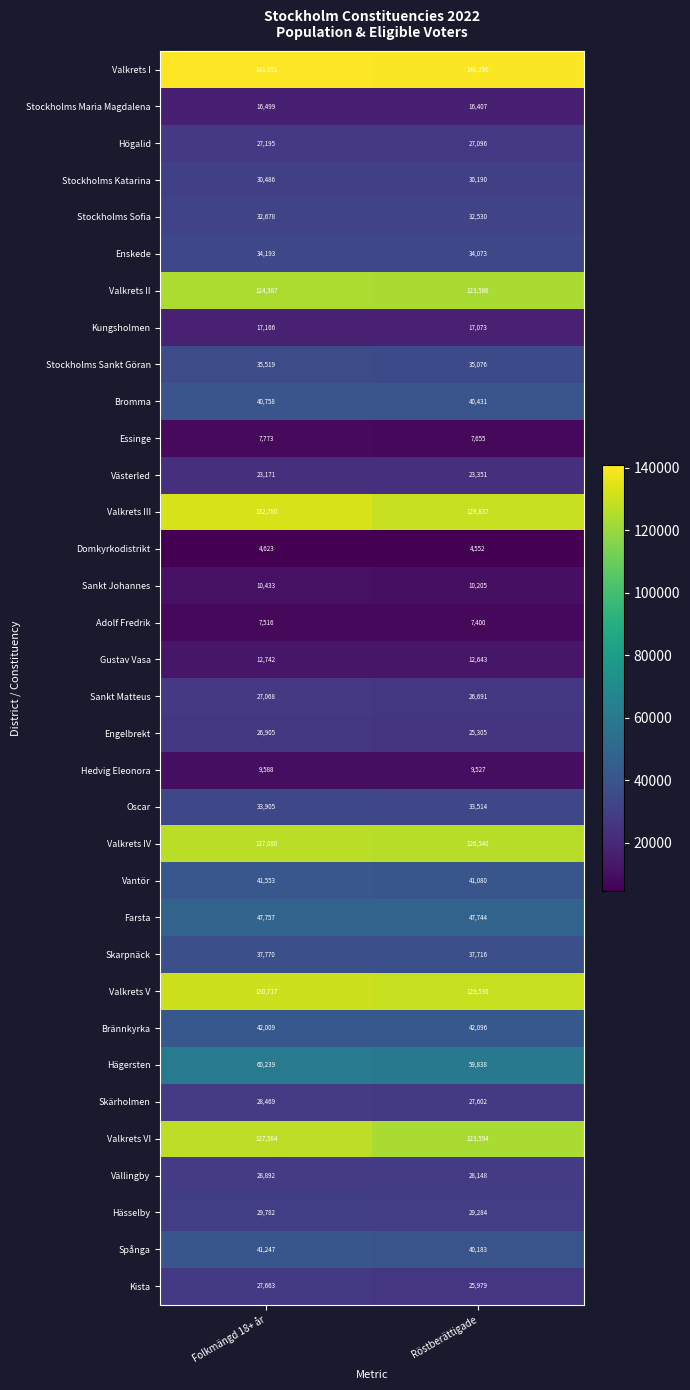

How many data points in Bromma are less than 40758?

1